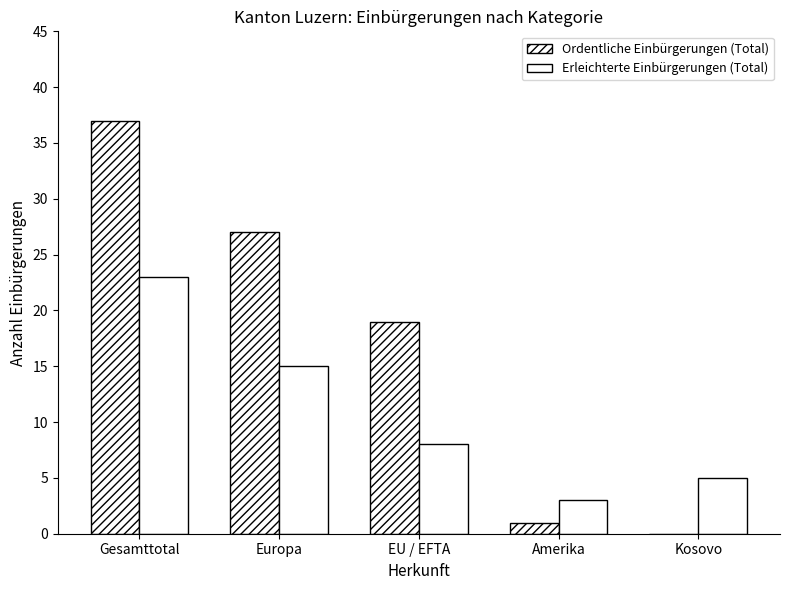

What is the sum of the Ordentliche Einbürgerungen (Total) values at Amerika and Kosovo?

1